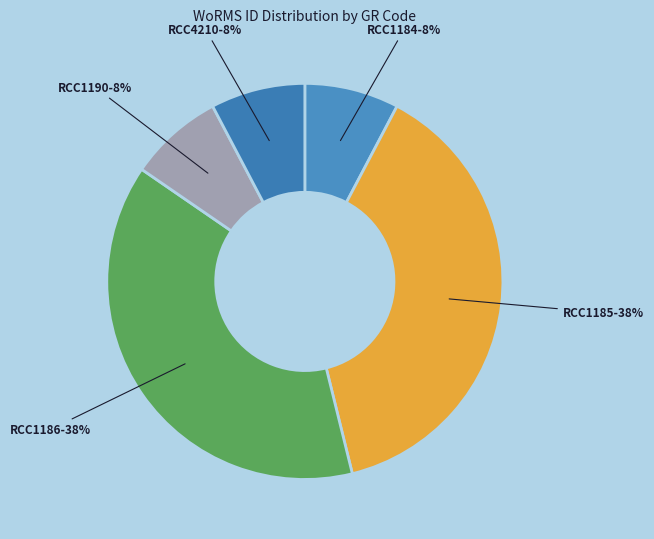

Combined, do RCC1190 and RCC1184 account for over 50%?

No